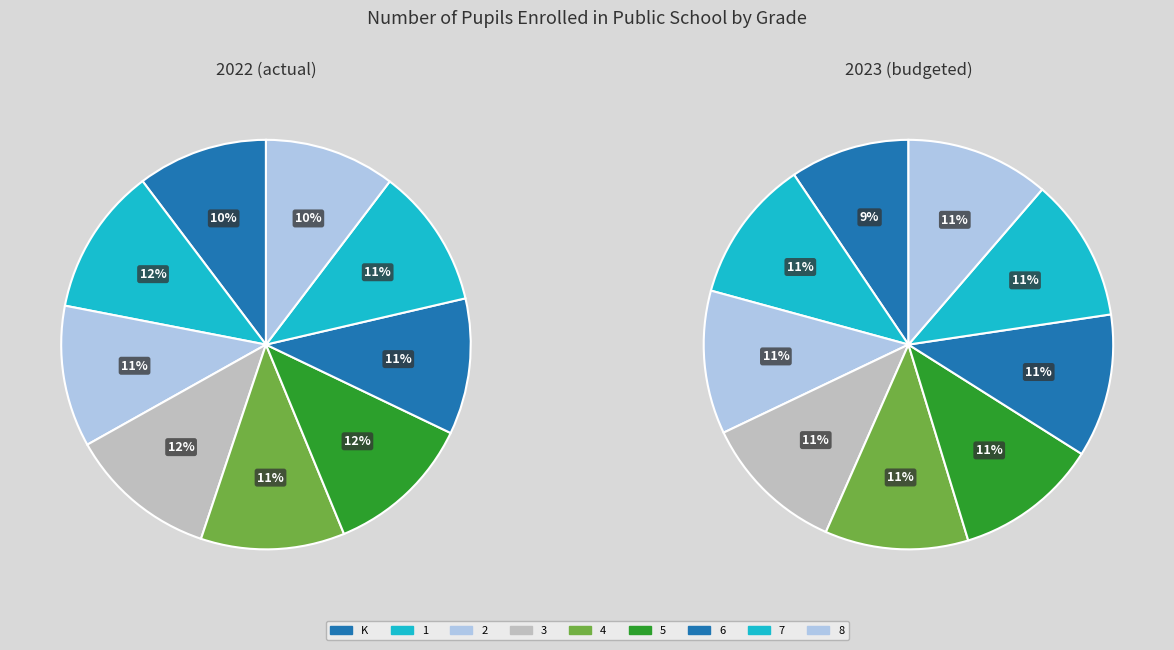

At 7, list the series in order from smallest to largest.

2022 (actual), 2023 (budgeted)